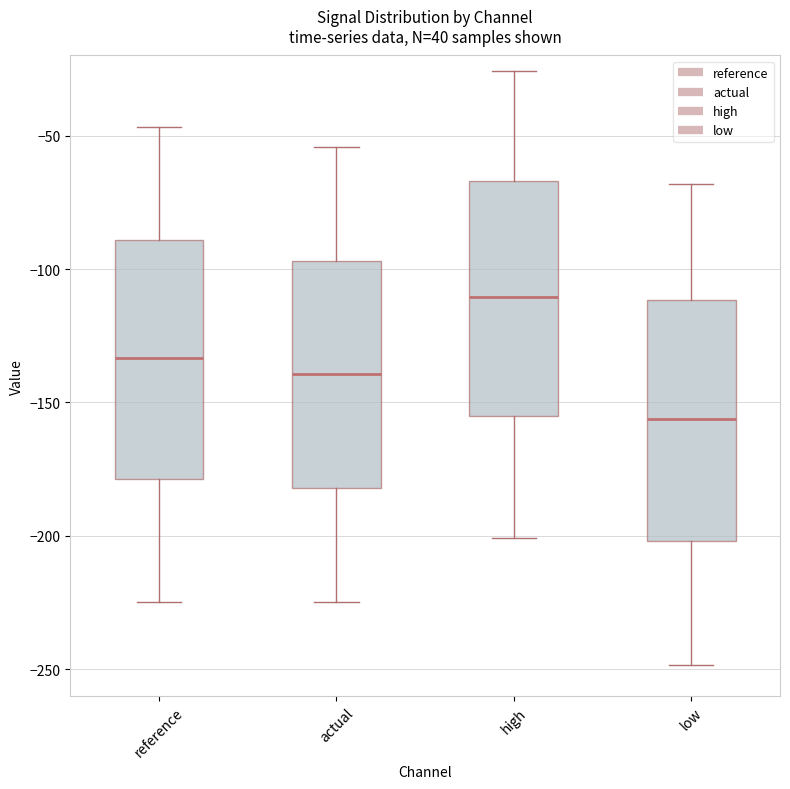

Where is the lower edge of the box for actual on the y-axis? The values are not printed on the chart, so give them approximately, as read against the axis.

-180